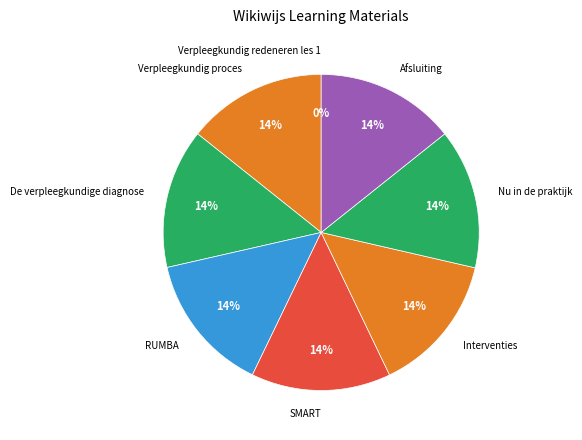

What is the ratio of the value at Nu in de praktijk to the value at Verpleegkundig proces?

1.0